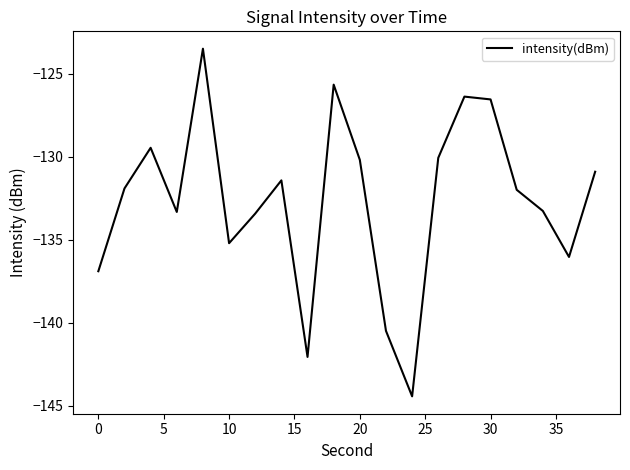

What is the minimum value shown in the chart?

-144.4